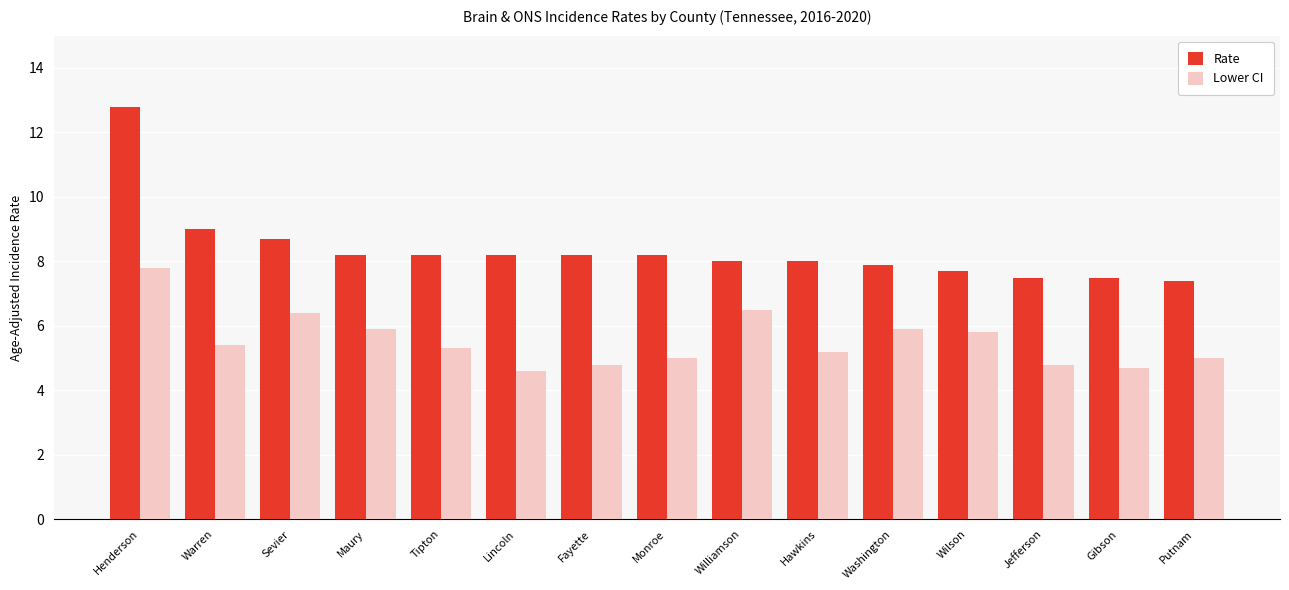

Which series has the widest spread of values?

Rate